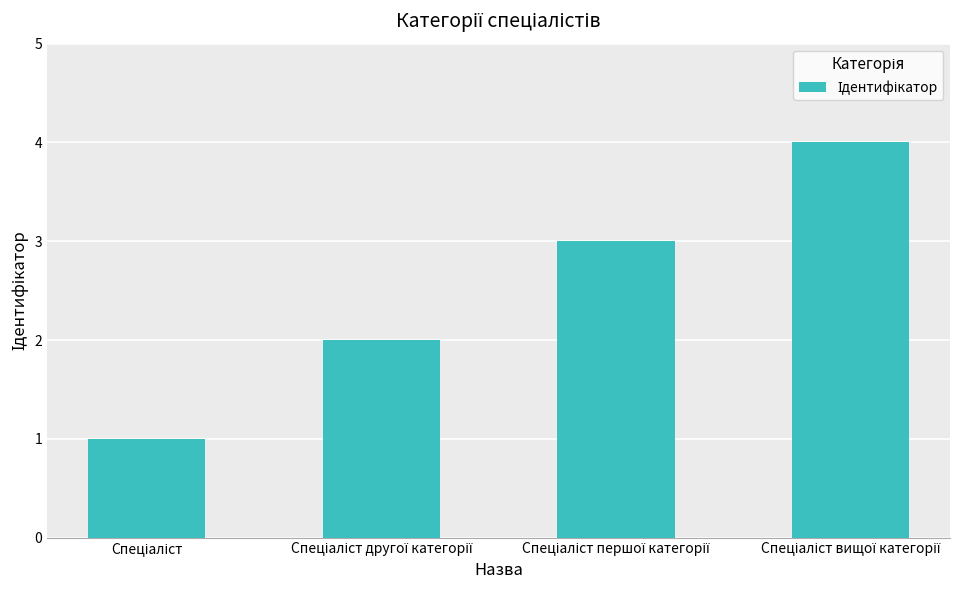

What is the sum of all values?

10